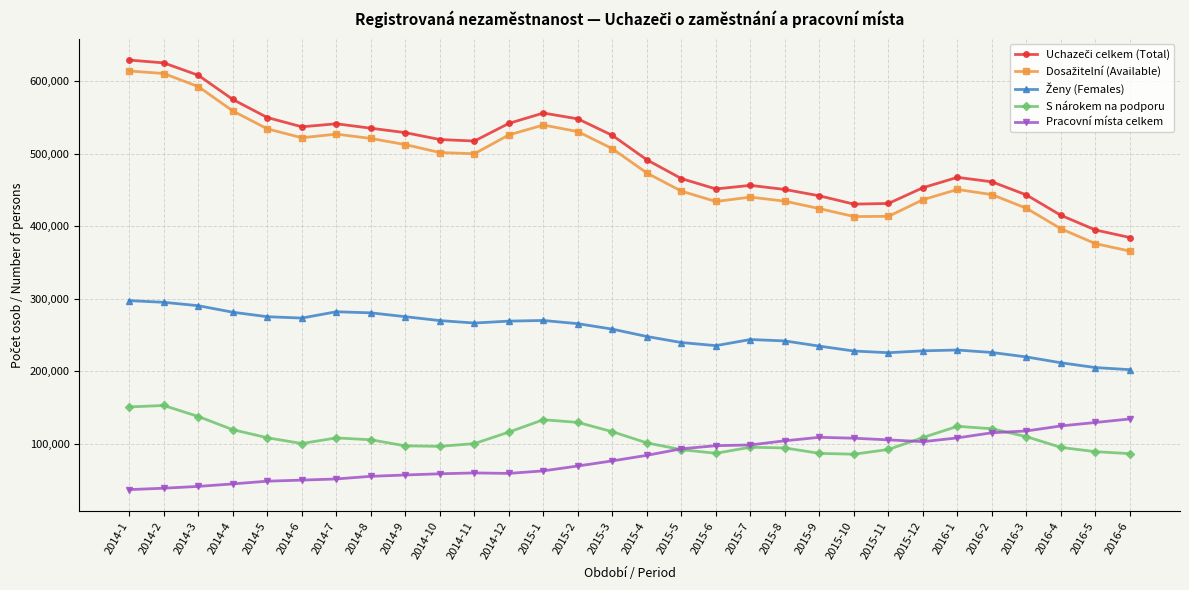

What is the total value across all series at 2015-10?

1264003